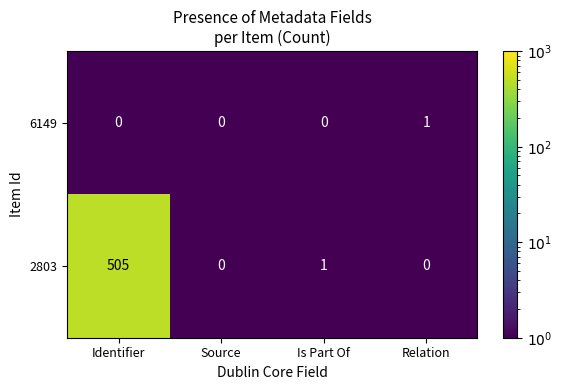

What is the difference between the 2803 values at Identifier and Source?

505